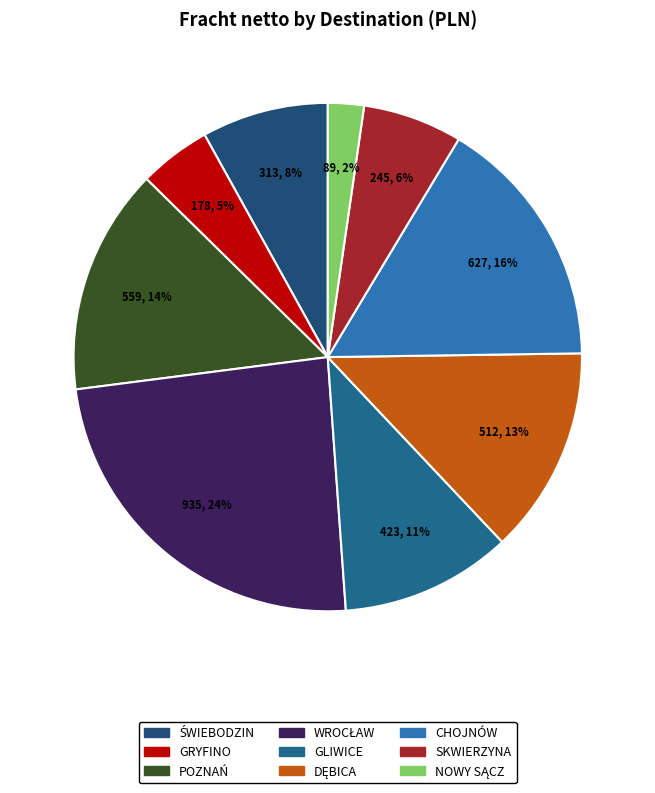

To the nearest percent, what is the average slice percentage?

11%